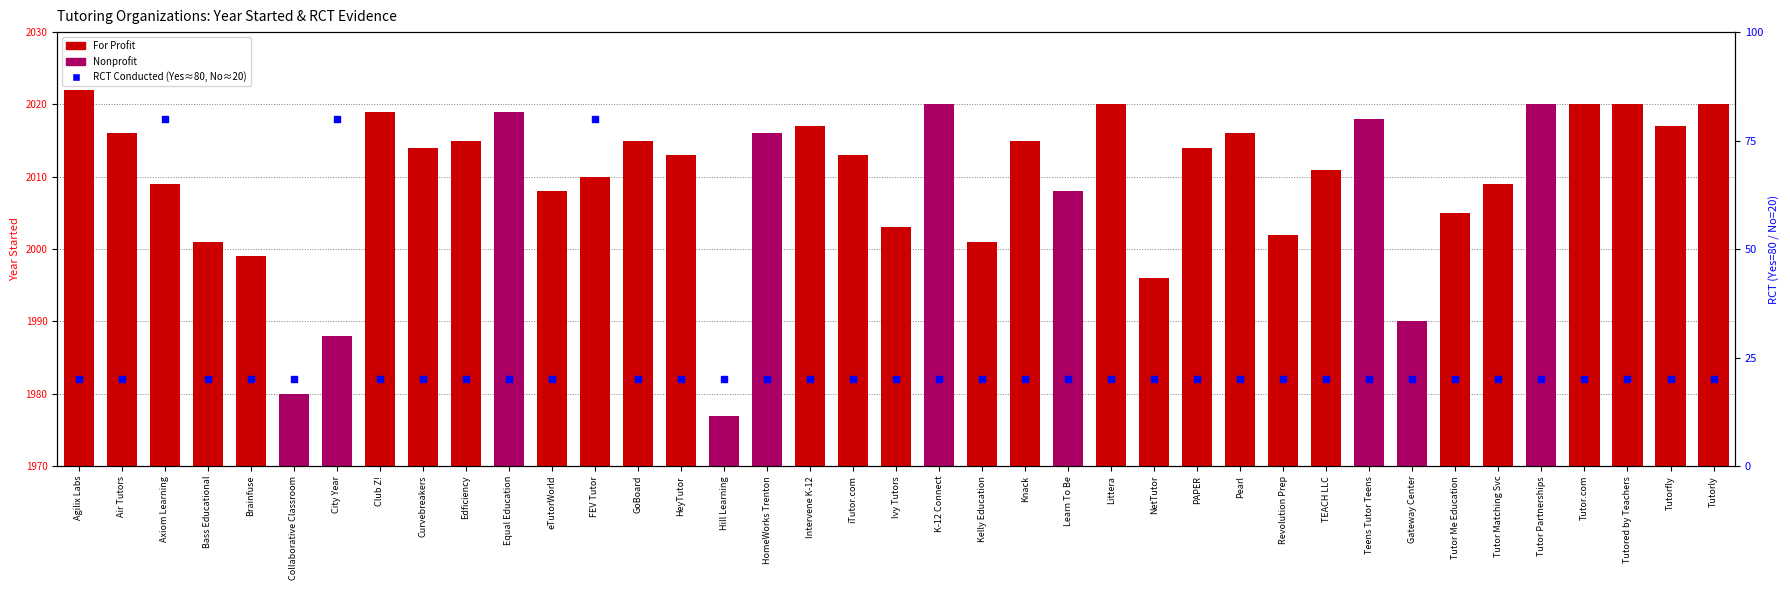

Is the value of RCT Conducted (Yes=80, No=20) at Brainfuse greater than the value of Year Started (offset from 1970) at Curvebreakers?

No